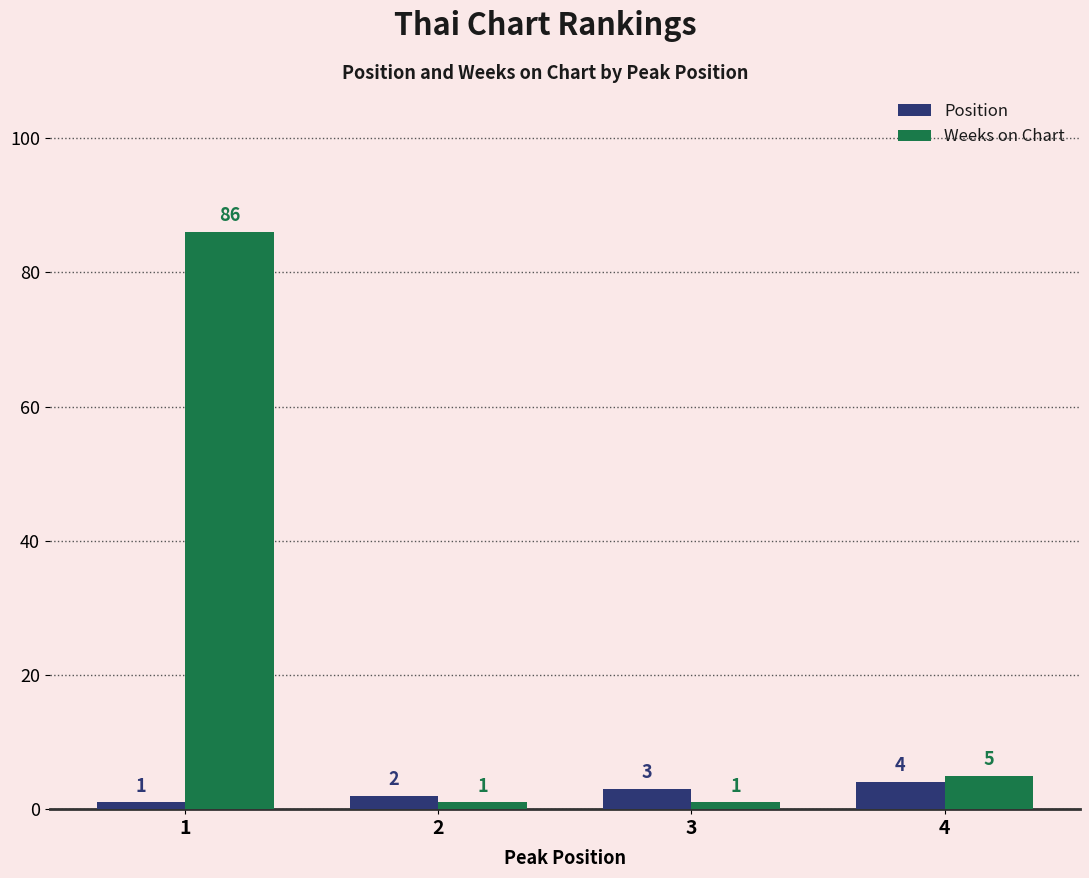

What is the maximum value shown in the chart?

86